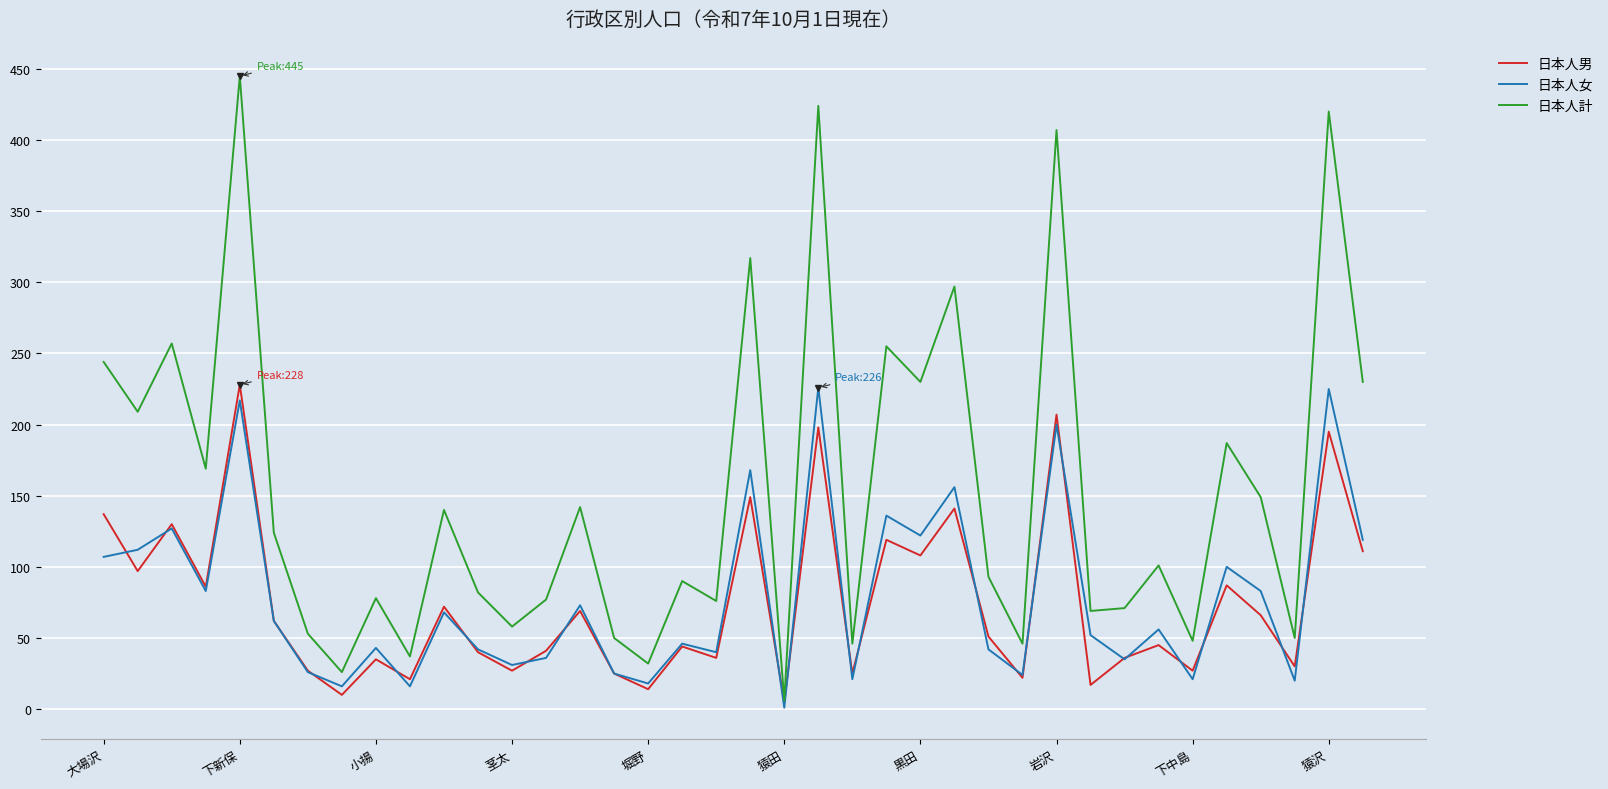

What is the greatest value displayed?

445